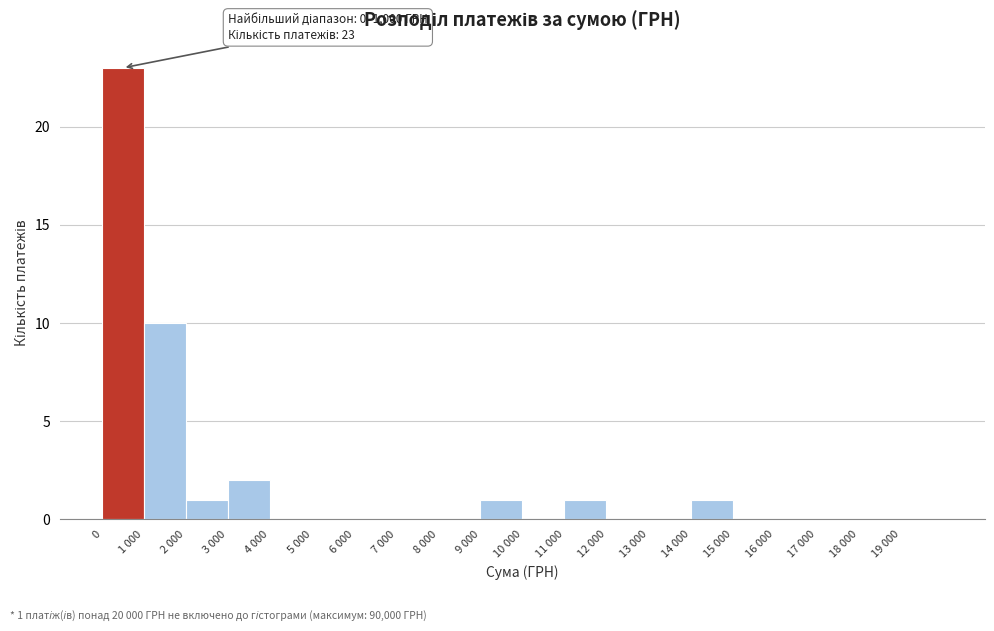

Reading left to right, list all the values displayed in this chart.

0=23	1 000=10	2 000=1	3 000=2	4 000=0	5 000=0	6 000=0	7 000=0	8 000=0	9 000=1	10 000=0	11 000=1	12 000=0	13 000=0	14 000=1	15 000=0	16 000=0	17 000=0	18 000=0	19 000=0